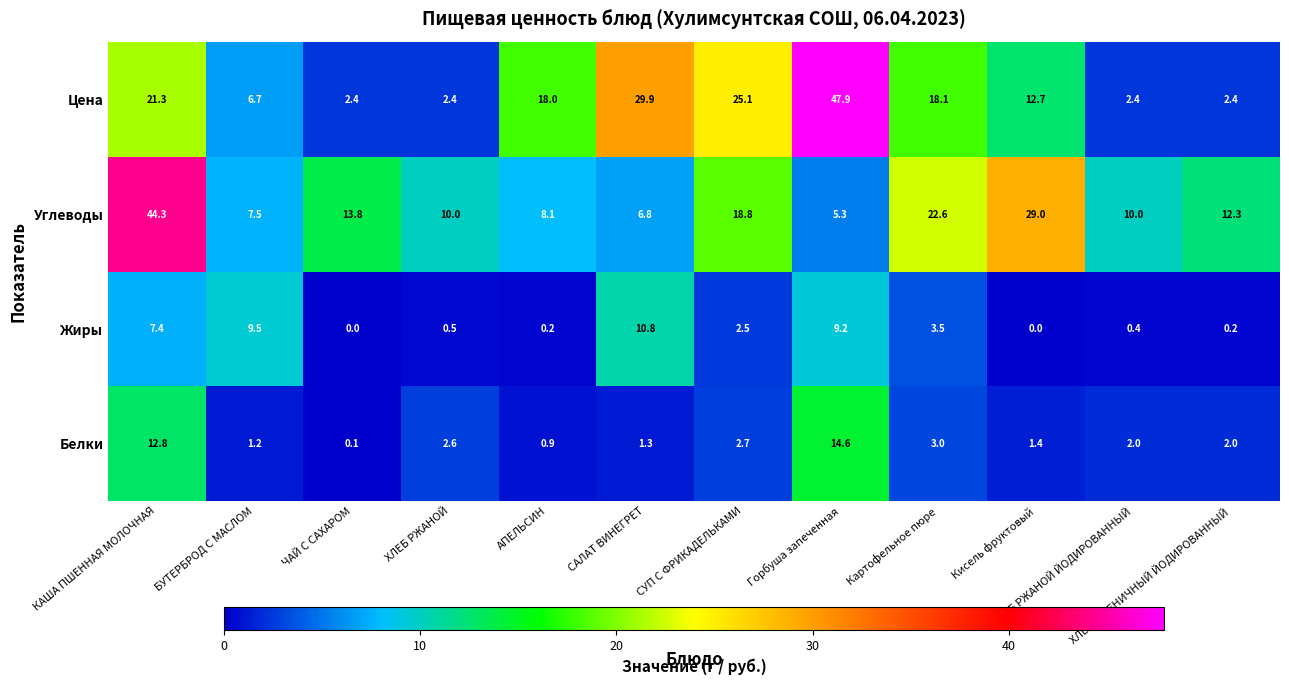

What is the difference between the highest and lowest values at ХЛЕБ РЖАНОЙ?

9.5